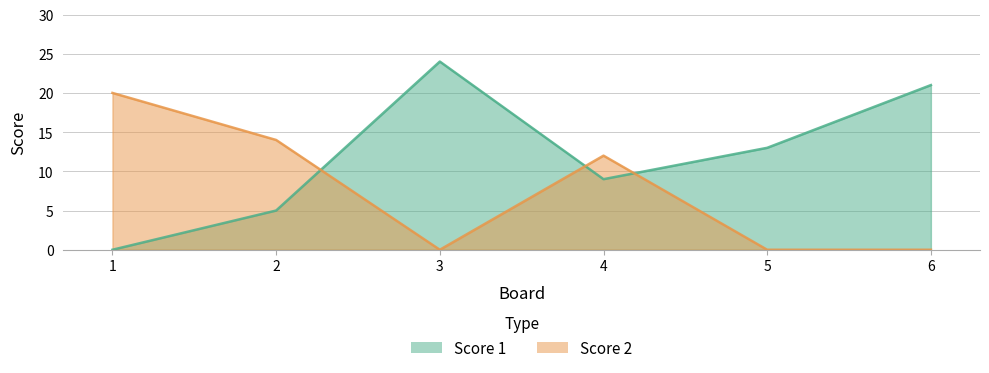

True or false: Score 2 has a value of 14 at 1.

False